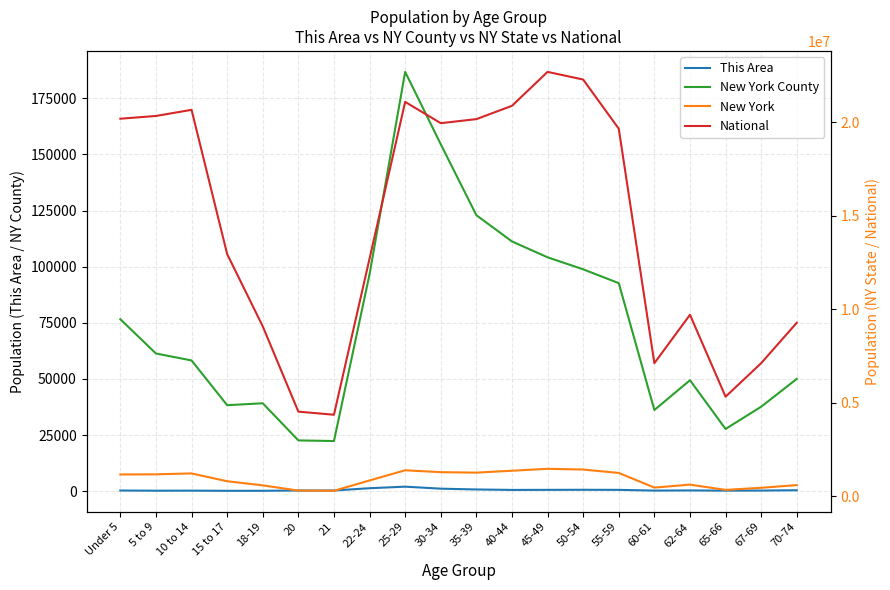

How many lines are shown in the chart?

4